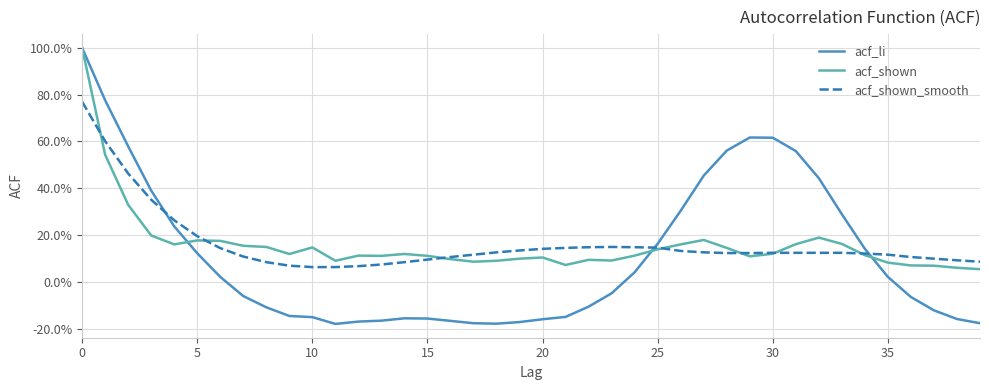

Does the chart display data point markers on the line(s)?

No